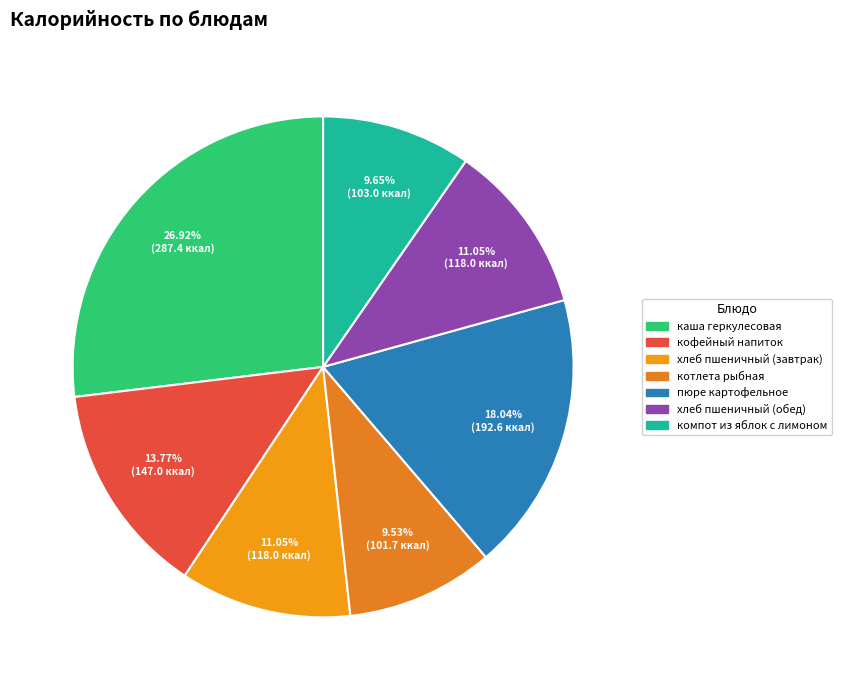

Is it true that котлета рыбная is 18% of the pie?

False